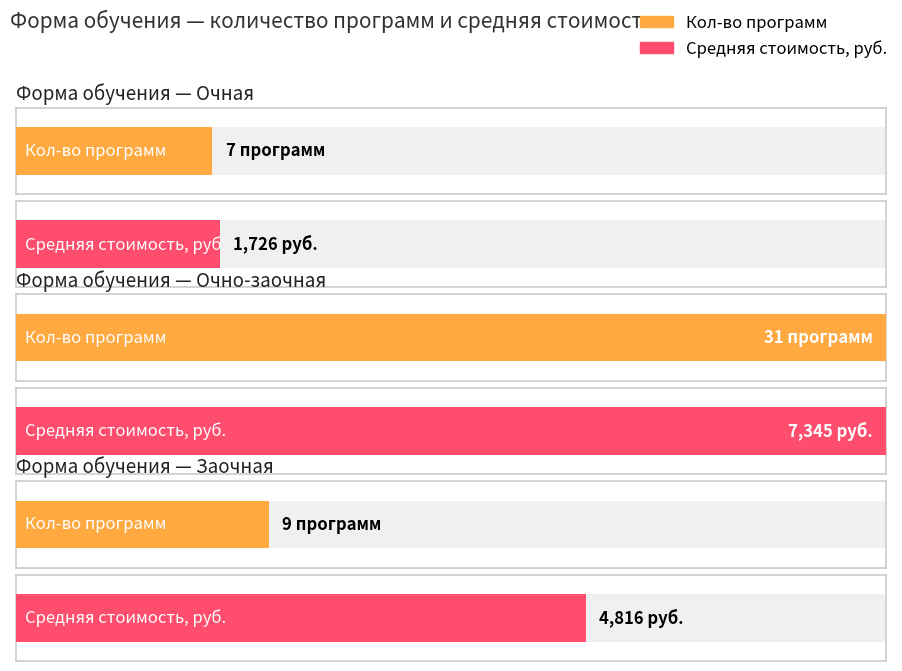

Rank the categories by value from highest to lowest.

Очно-заочная, Заочная, Очная